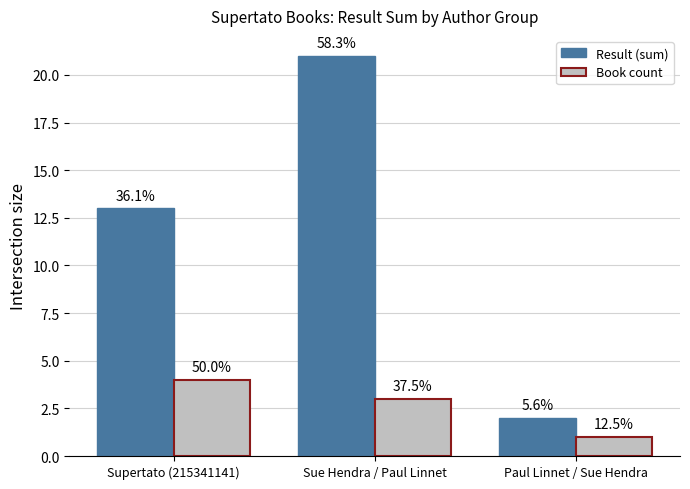

What is the average value of the Book count series?

3